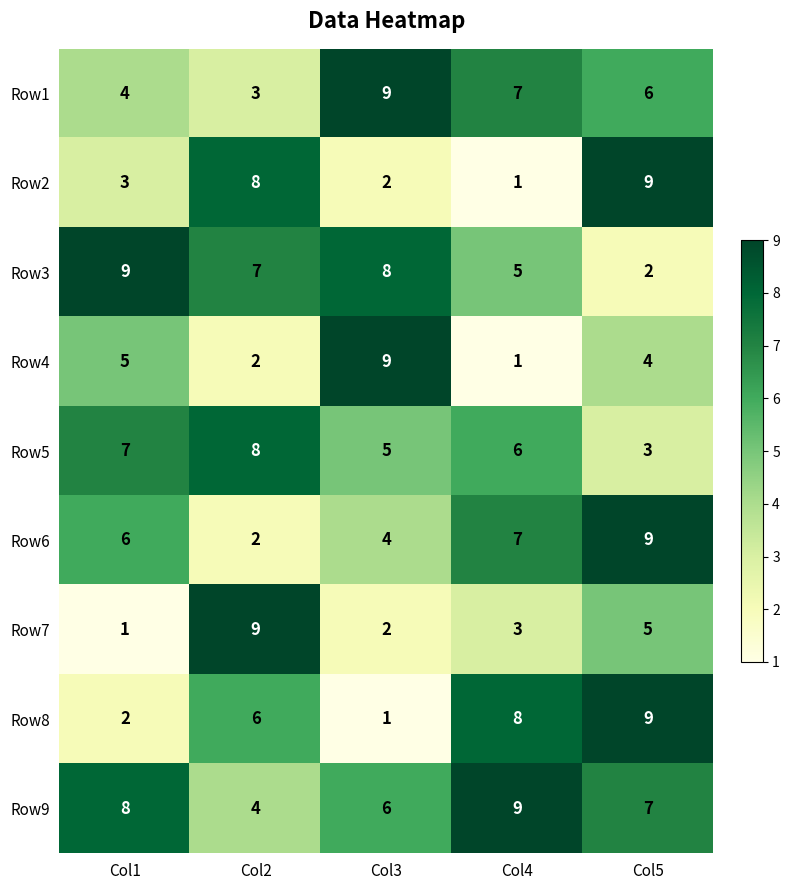

At how many categories does at least one series exceed 8?

5